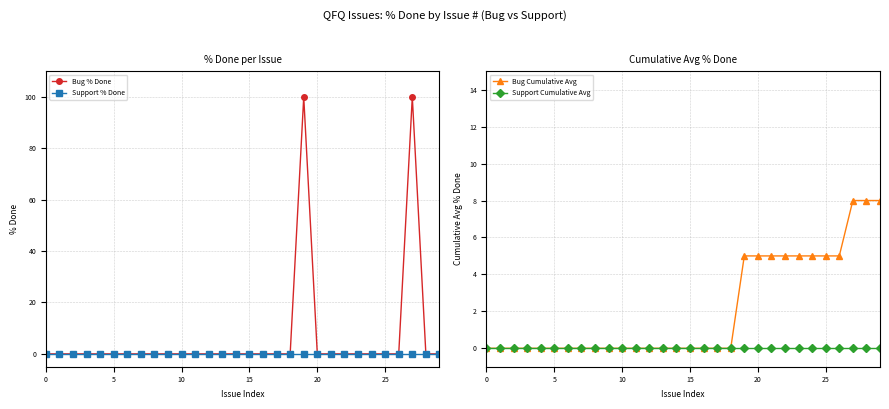

What is the label of the 20th point from the left?

19